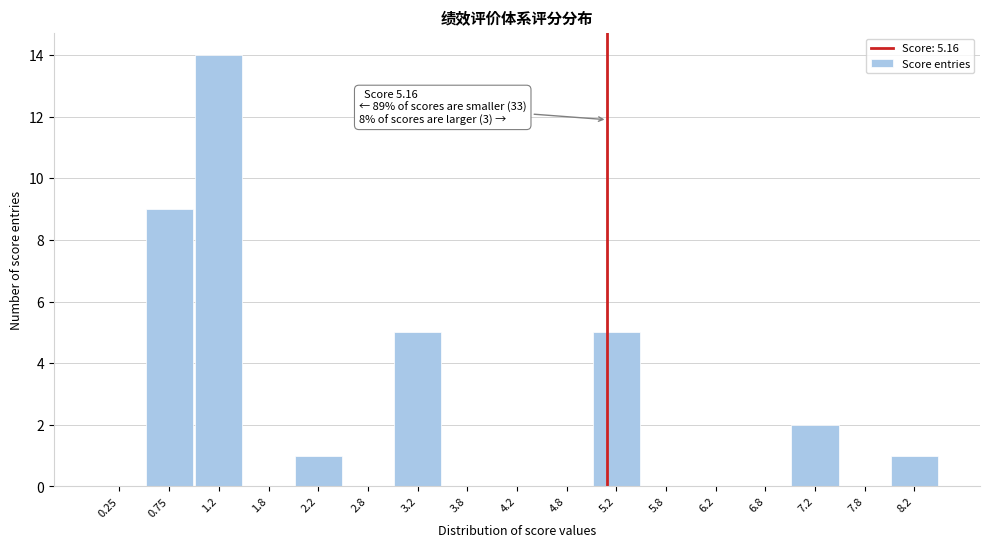

Over which range of the x-axis is the bar tallest?

1.0 to 1.5